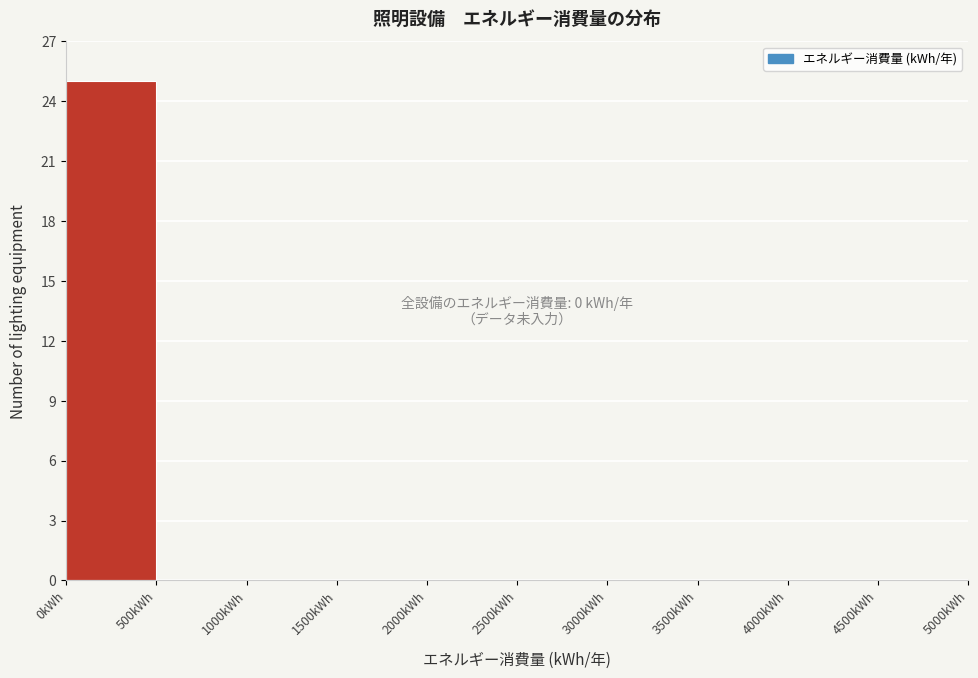

Over which range of the x-axis is the bar tallest?

0 to 500